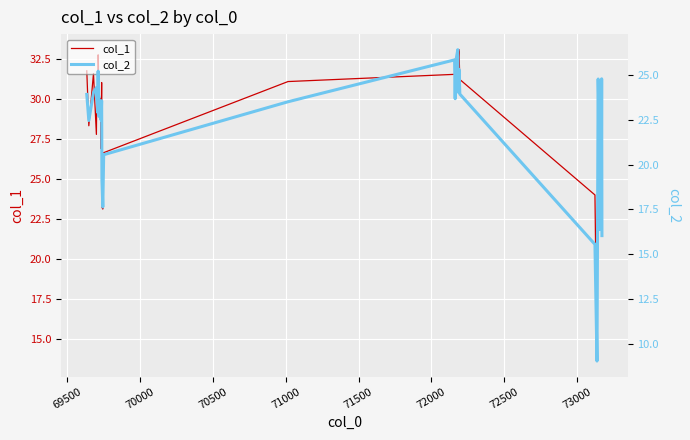

What is the highest value of the col_2 series?

26.4